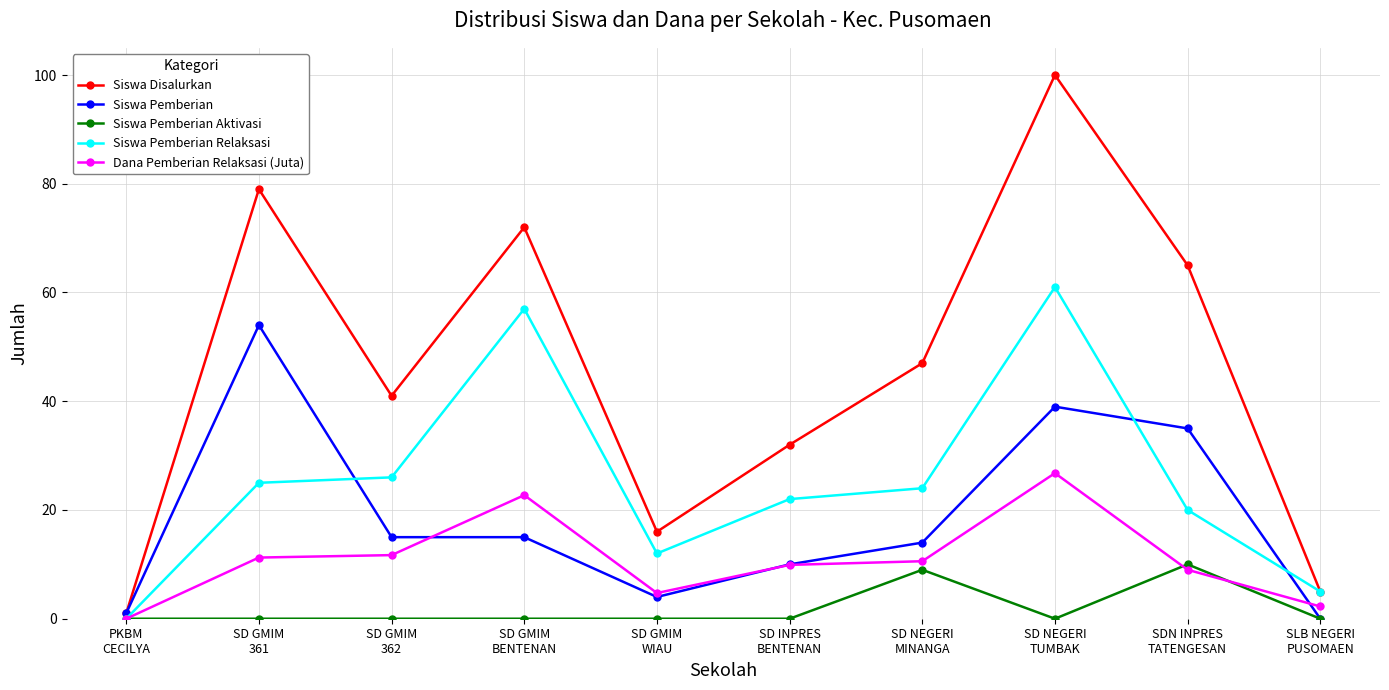

True or false: Siswa Pemberian Aktivasi has more than 0 interior local peaks.

True